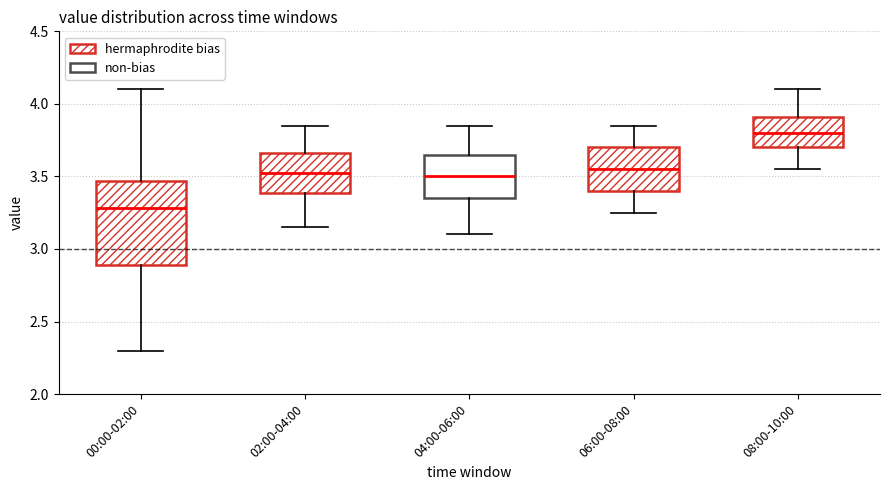

Where is the upper edge of the box for 00:00-02:00 on the y-axis? The values are not printed on the chart, so give them approximately, as read against the axis.

3.45